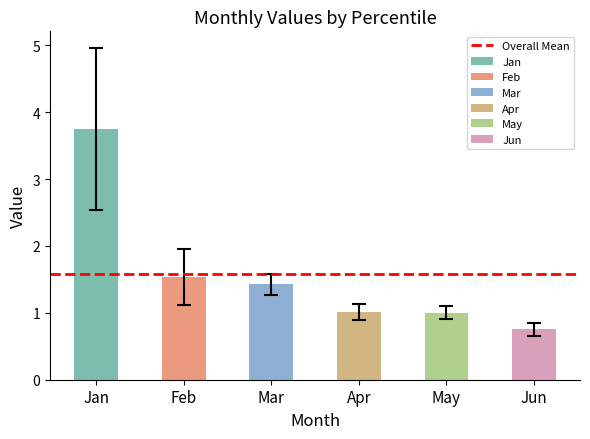

What are all the series names shown in the legend?

Jan, Feb, Mar, Apr, May, Jun